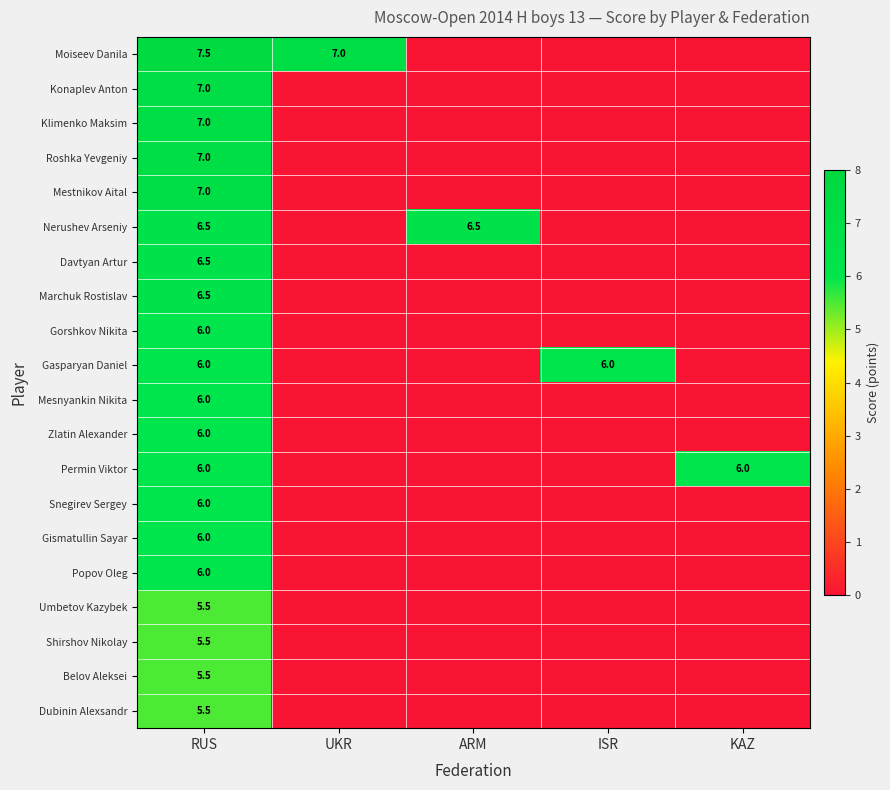

Between ARM and KAZ, which series saw the biggest shift?

Nerushev Arseniy